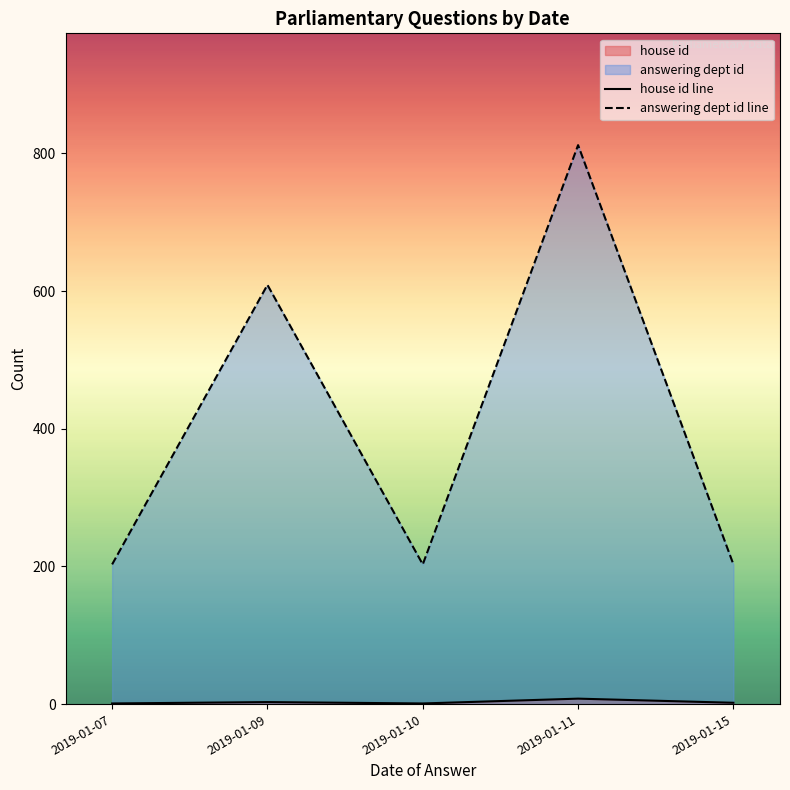

List the labels in order of answering dept id line value, largest first.

2019-01-11, 2019-01-09, 2019-01-07, 2019-01-10, 2019-01-15